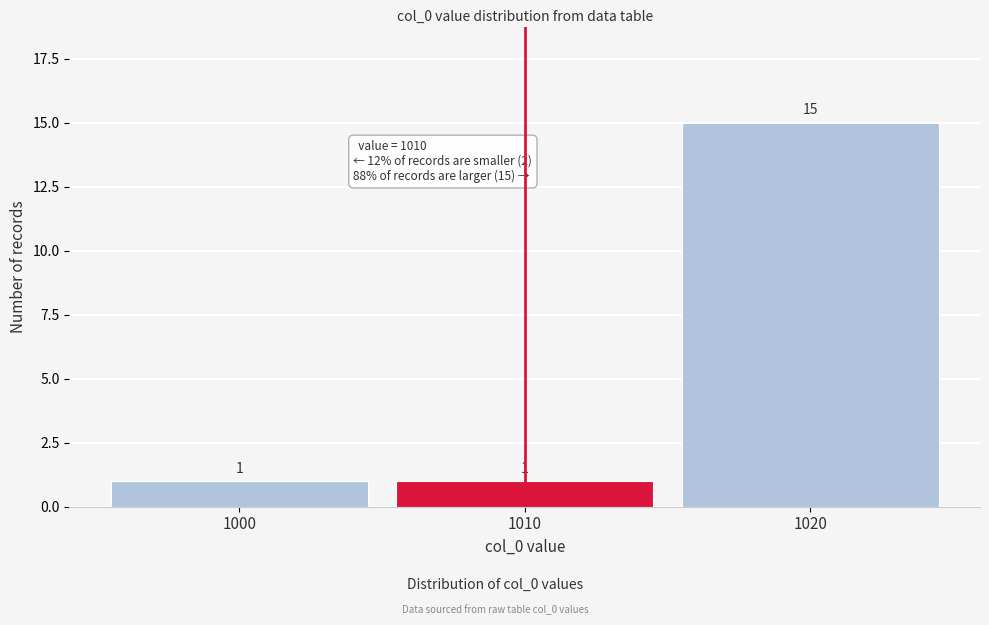

Reading left to right, extract all data points from this chart.

1	1	15